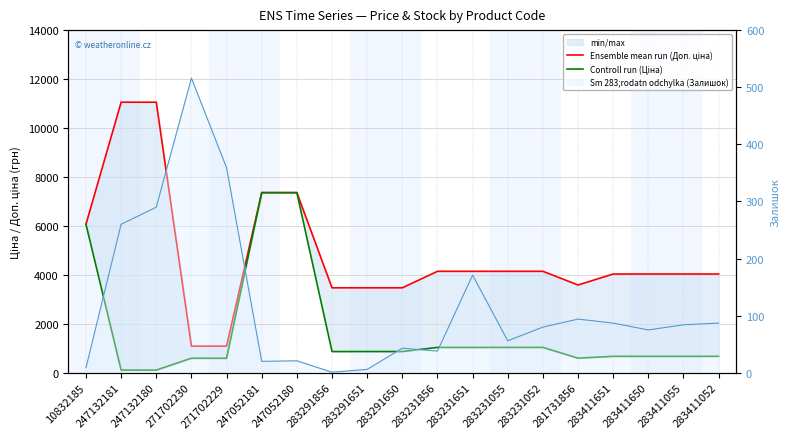

What is the total value across all series at 283231651?

5182.4